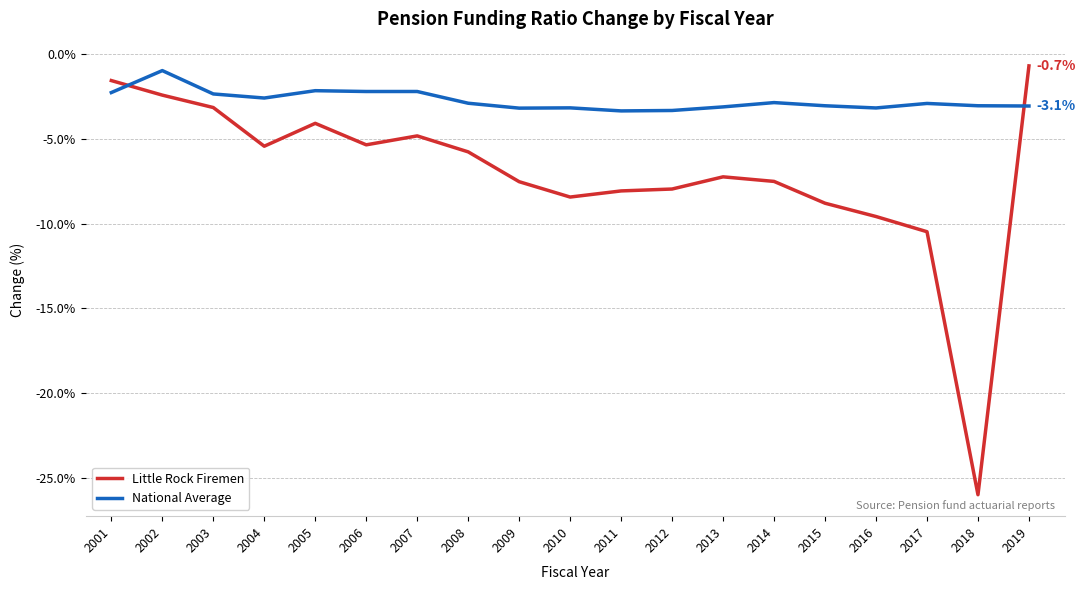

Which series ends up on top after the final intersection of National Average and Little Rock Firemen?

Little Rock Firemen